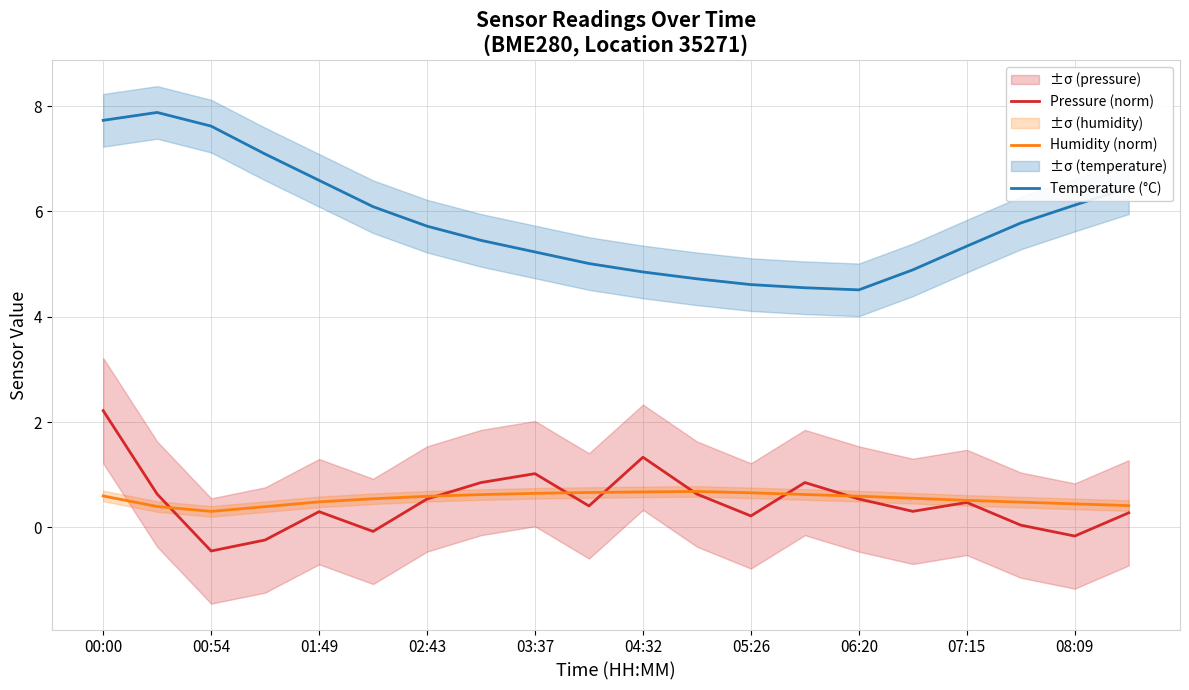

True or false: Temperature (°C) and Humidity (norm) cross at least once.

False